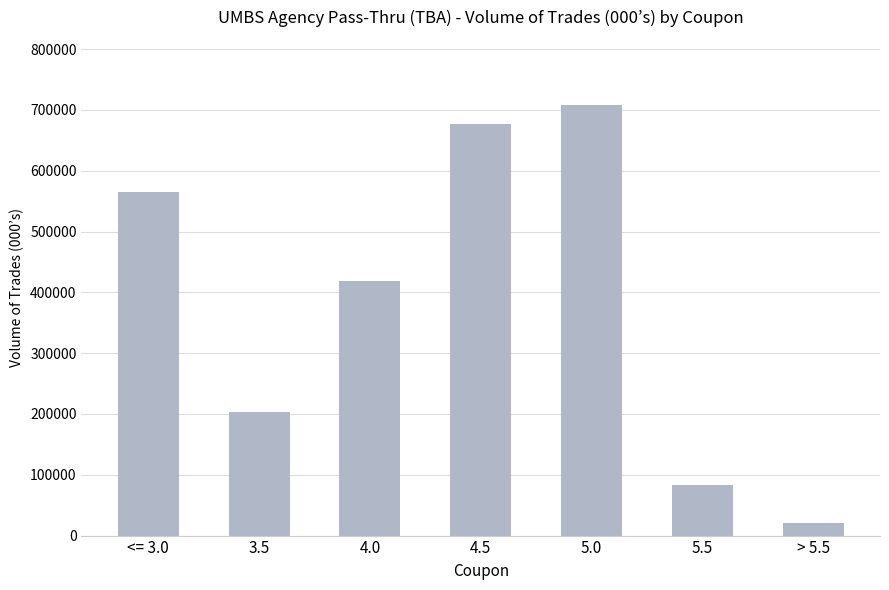

What is the maximum value shown in the chart?

708875